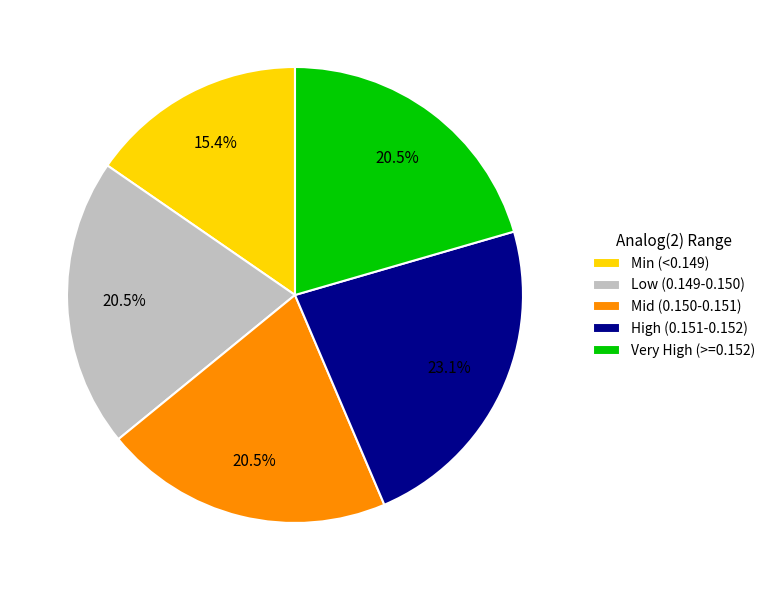

Which slice is the largest?

High (0.151-0.152)